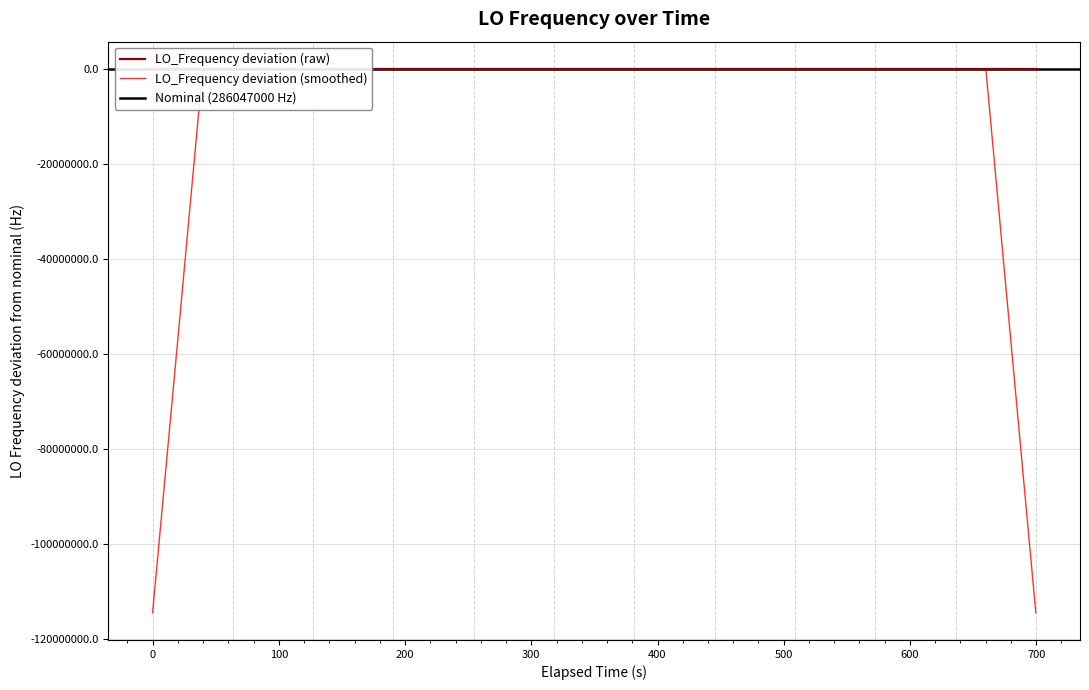

The value at 31 is -0.4. True or false?

False